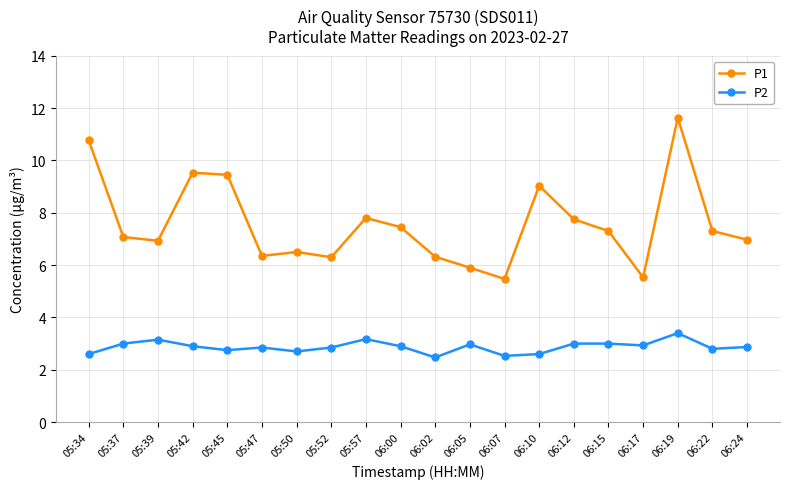

Between 06:12 and 06:17, which series saw the biggest shift?

P1